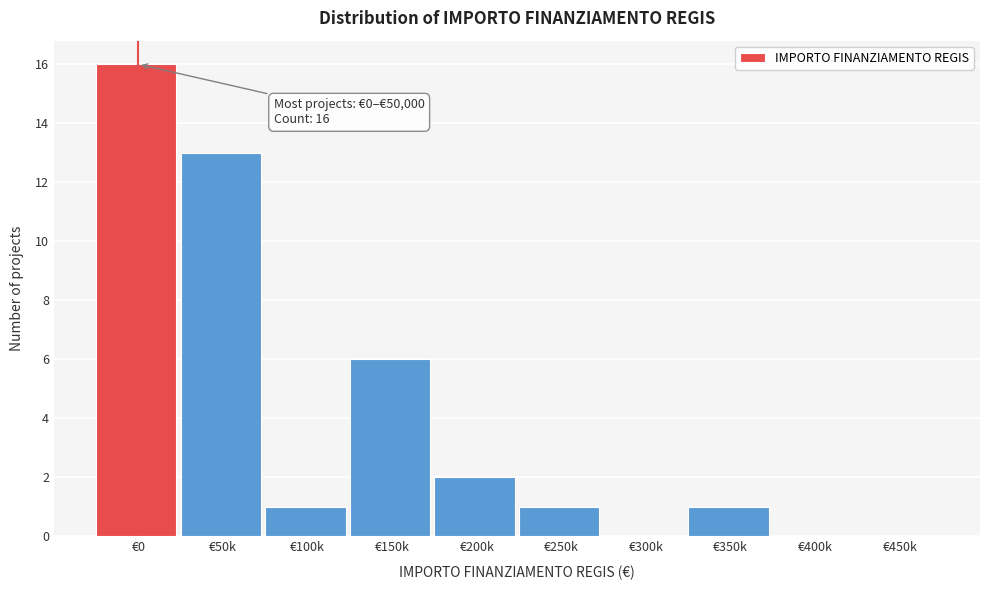

Reading left to right, transcribe all the data shown in this chart.

€0=16	€50k=13	€100k=1	€150k=6	€200k=2	€250k=1	€300k=0	€350k=1	€400k=0	€450k=0